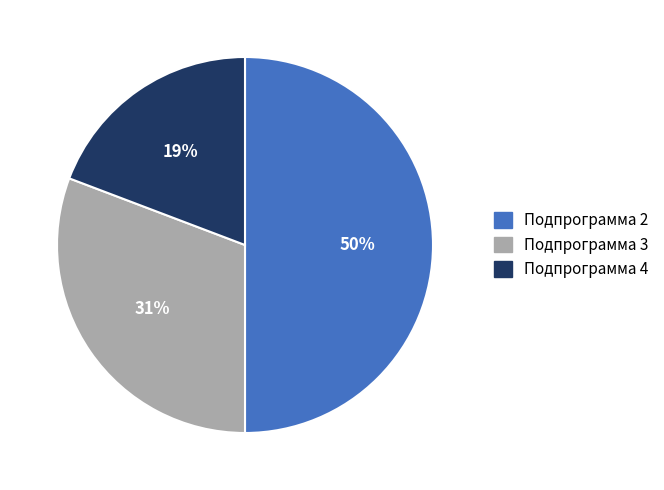

How many segments does this pie chart have?

3